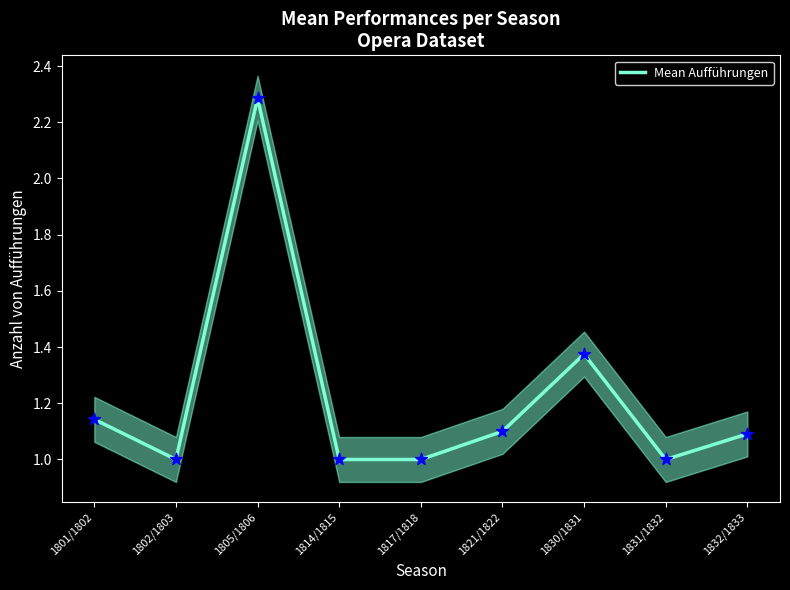

Approximately how many times larger is the value at 1821/1822 compared to 1805/1806?

0.5